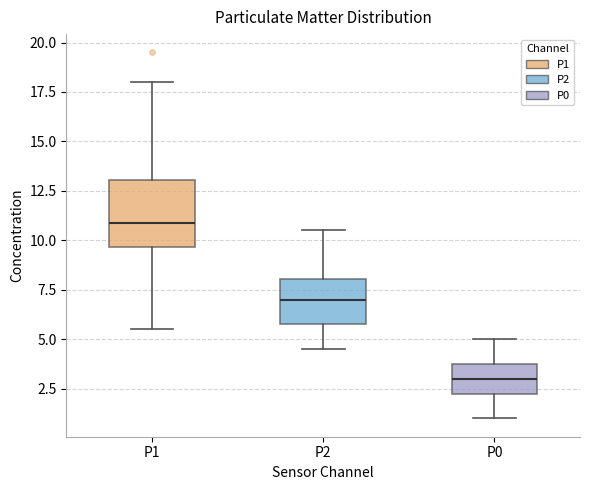

Where is the upper edge of the box for P2 on the y-axis? The values are not printed on the chart, so give them approximately, as read against the axis.

8.0